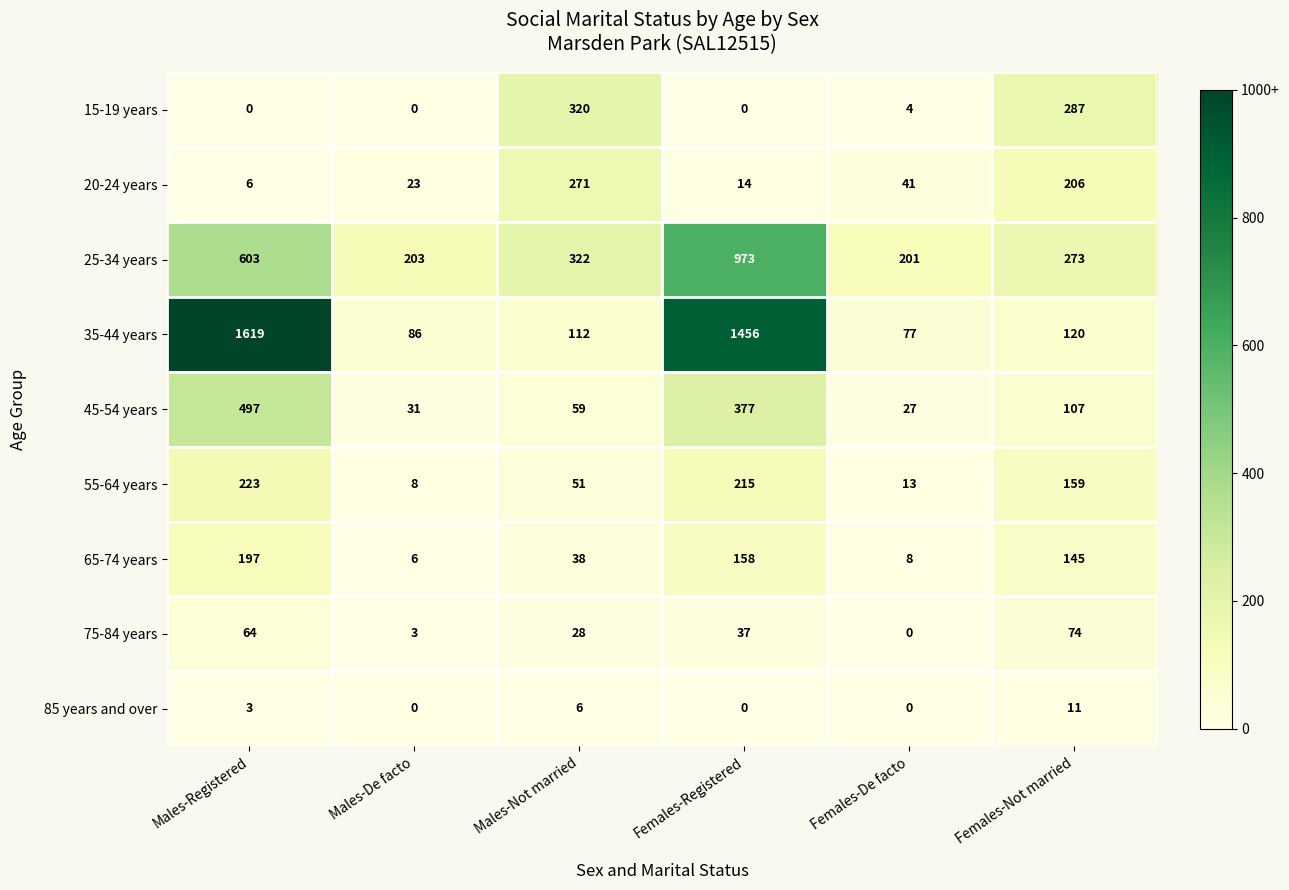

Which label corresponds to the largest value in the chart?

Males-Registered